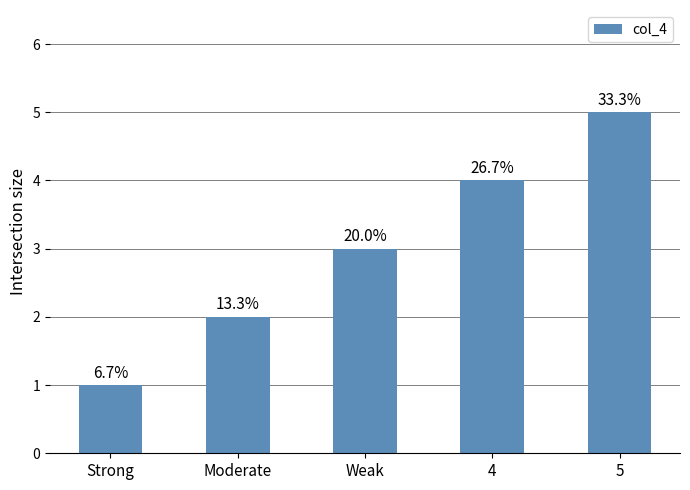

How many bars are there in total?

5